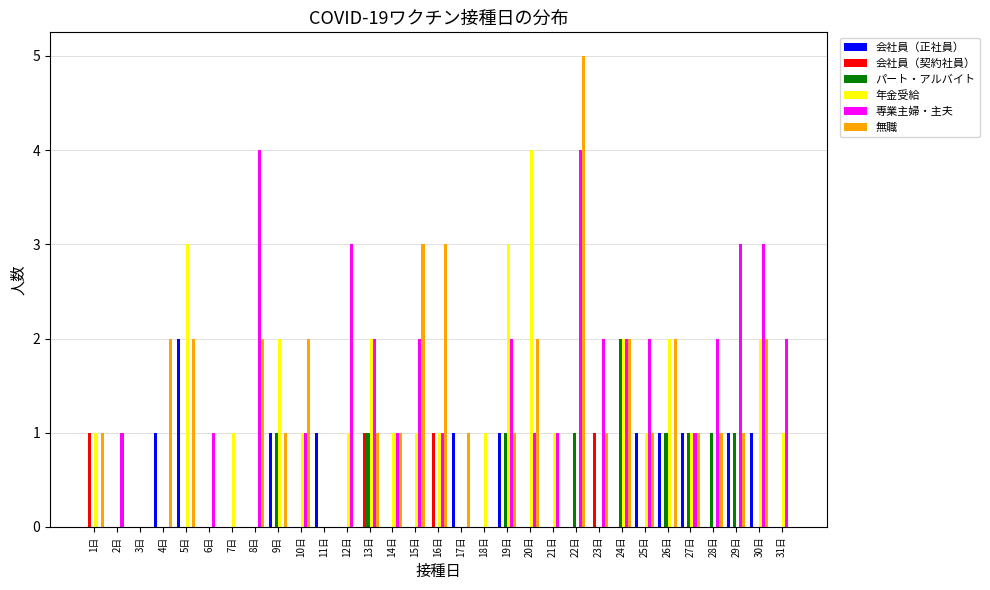

At which category is the sum across all series the highest?

22日